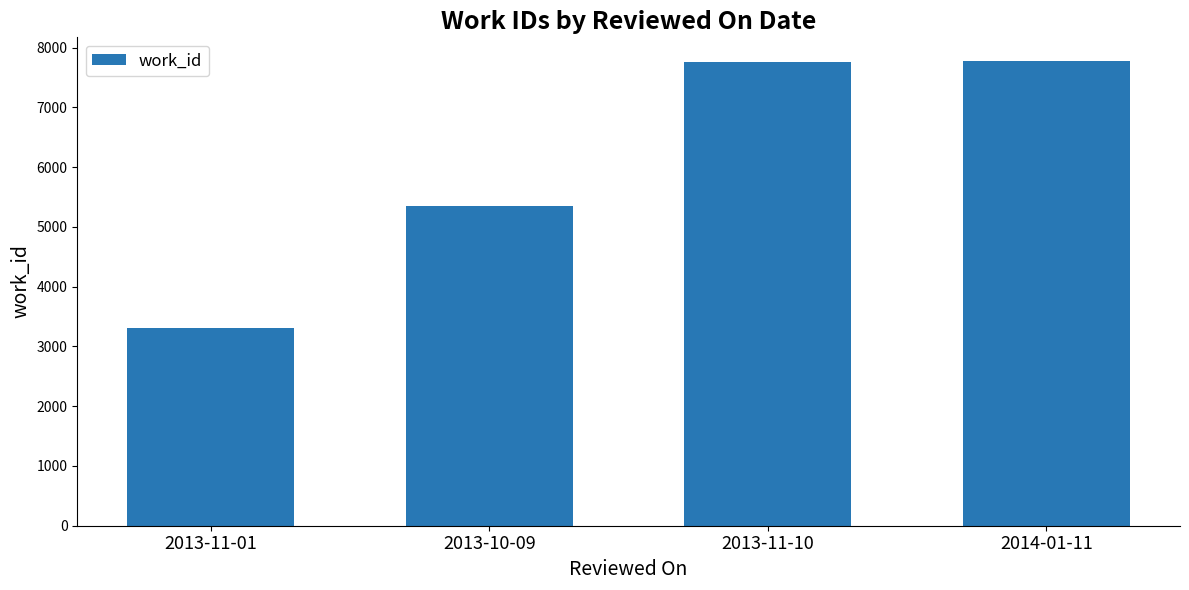

What is the difference between the maximum and minimum values?

4472